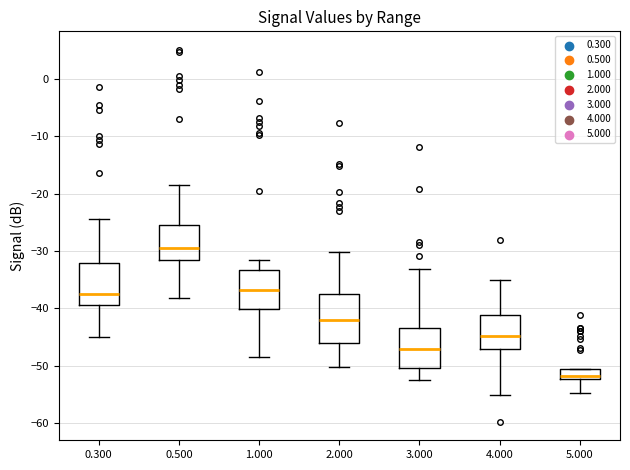

Where is the lower edge of the box at x = 4.000 on the y-axis? The values are not printed on the chart, so give them approximately, as read against the axis.

-47